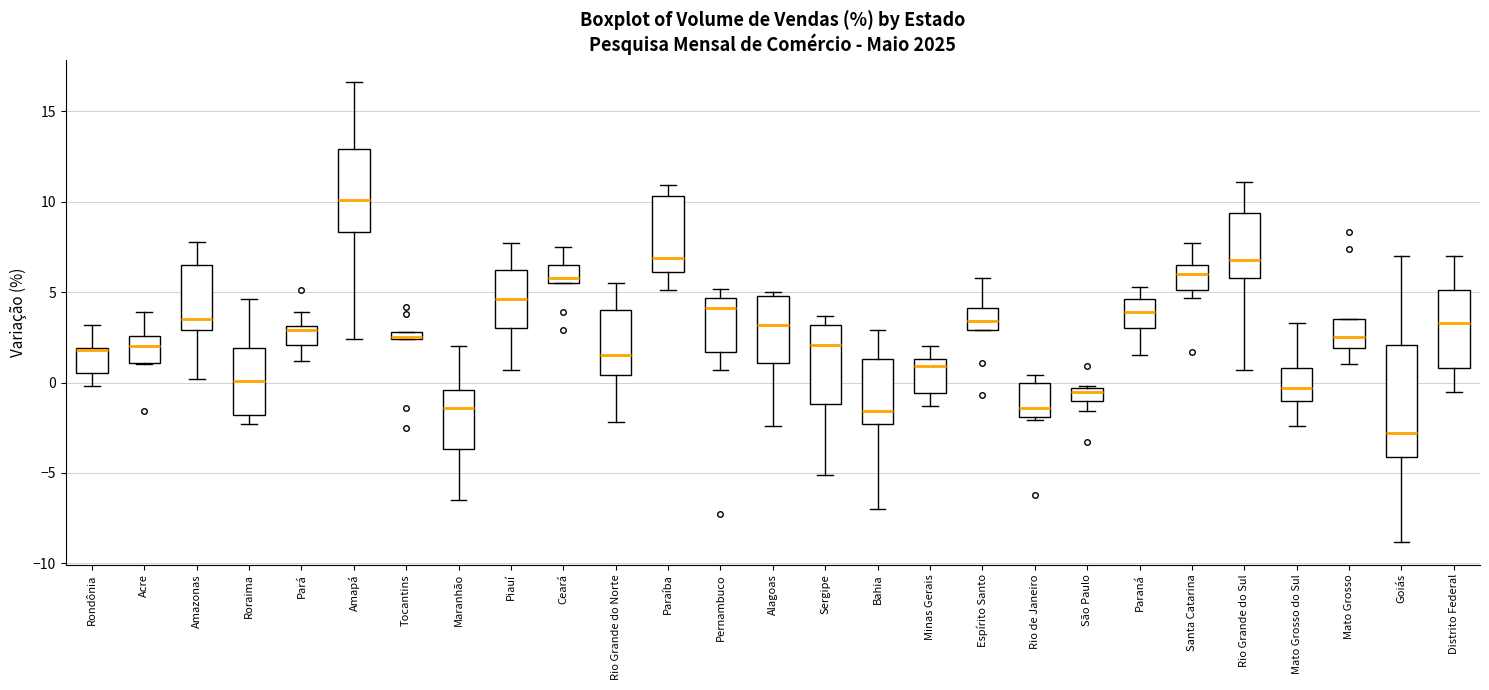

Which box is the tallest, from its lower edge to its upper edge?

Goiás